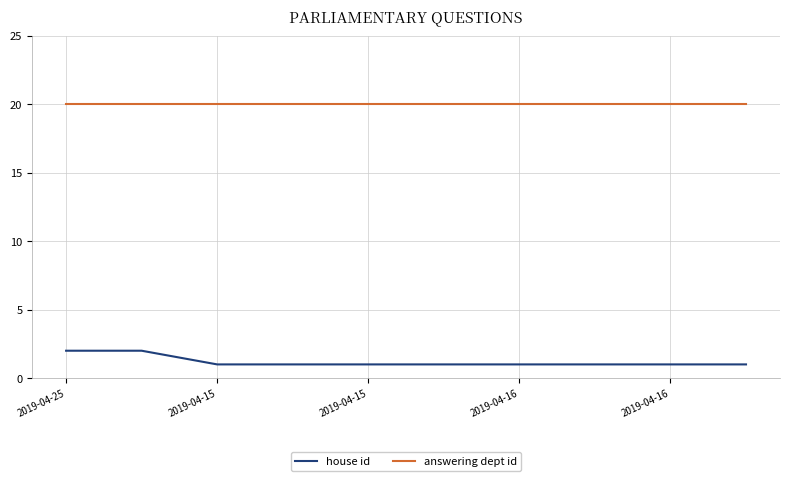

Does the chart display data point markers on the line(s)?

No